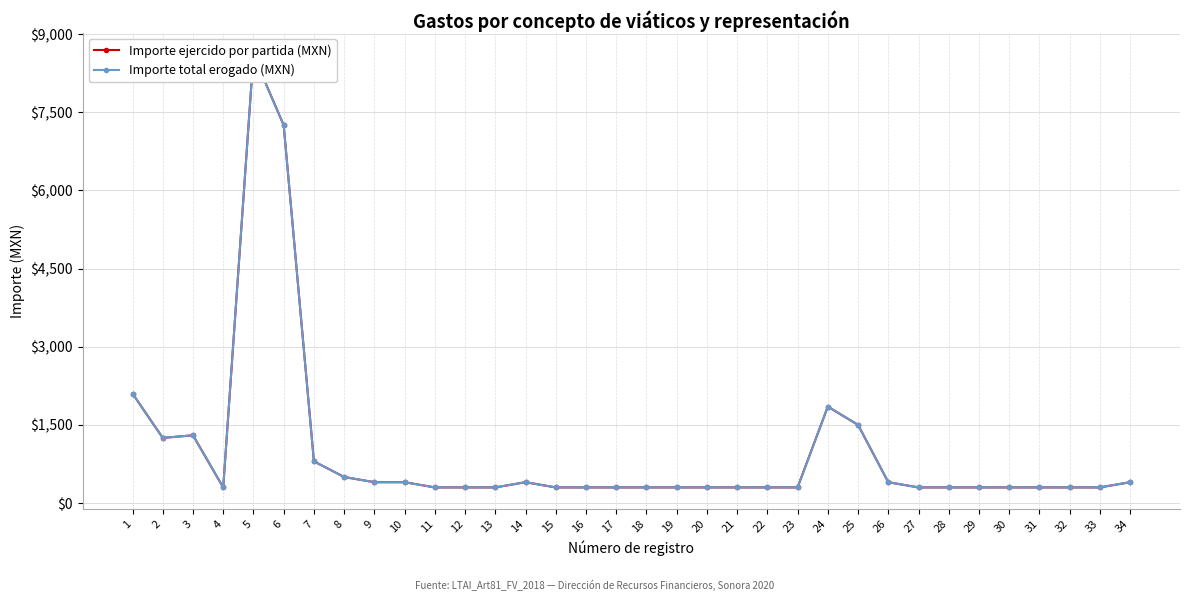

What is the sum of the Importe ejercido por partida (MXN) values at 30 and 34?

700